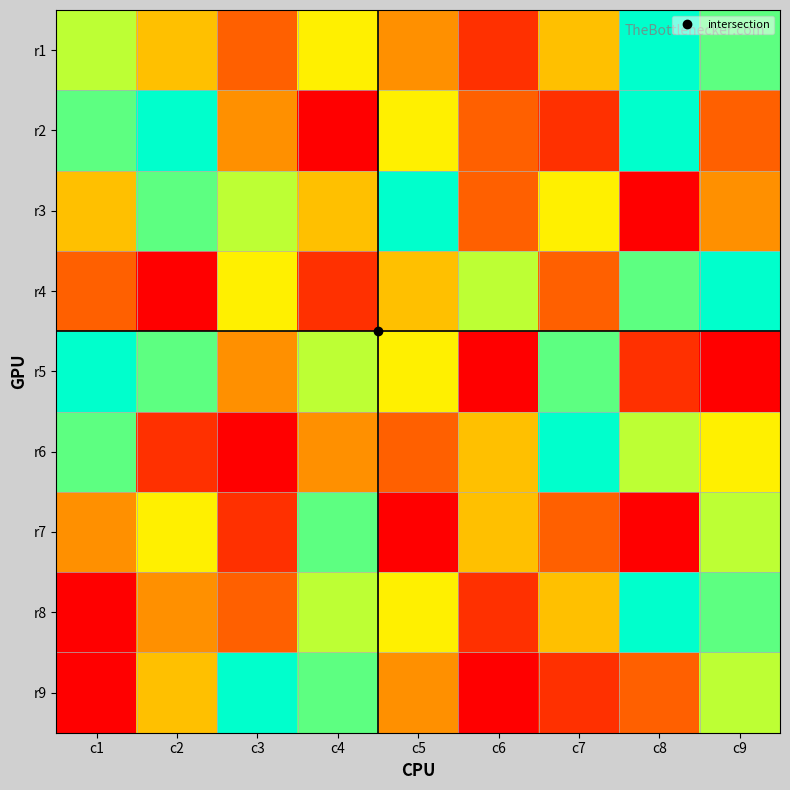

Reading left to right, extract all data points from this chart.

r1: c1=7	c2=5	c3=3	c4=6	c5=4	c6=2	c7=5	c8=9	c9=8
r2: c1=8	c2=9	c3=4	c4=1	c5=6	c6=3	c7=2	c8=9	c9=3
r3: c1=5	c2=8	c3=7	c4=5	c5=9	c6=3	c7=6	c8=1	c9=4
r4: c1=3	c2=1	c3=6	c4=2	c5=5	c6=7	c7=3	c8=8	c9=9
r5: c1=9	c2=8	c3=4	c4=7	c5=6	c6=1	c7=8	c8=2	c9=1
r6: c1=8	c2=2	c3=1	c4=4	c5=3	c6=5	c7=9	c8=7	c9=6
r7: c1=4	c2=6	c3=2	c4=8	c5=1	c6=5	c7=3	c8=1	c9=7
r8: c1=1	c2=4	c3=3	c4=7	c5=6	c6=2	c7=5	c8=9	c9=8
r9: c1=1	c2=5	c3=9	c4=8	c5=4	c6=1	c7=2	c8=3	c9=7